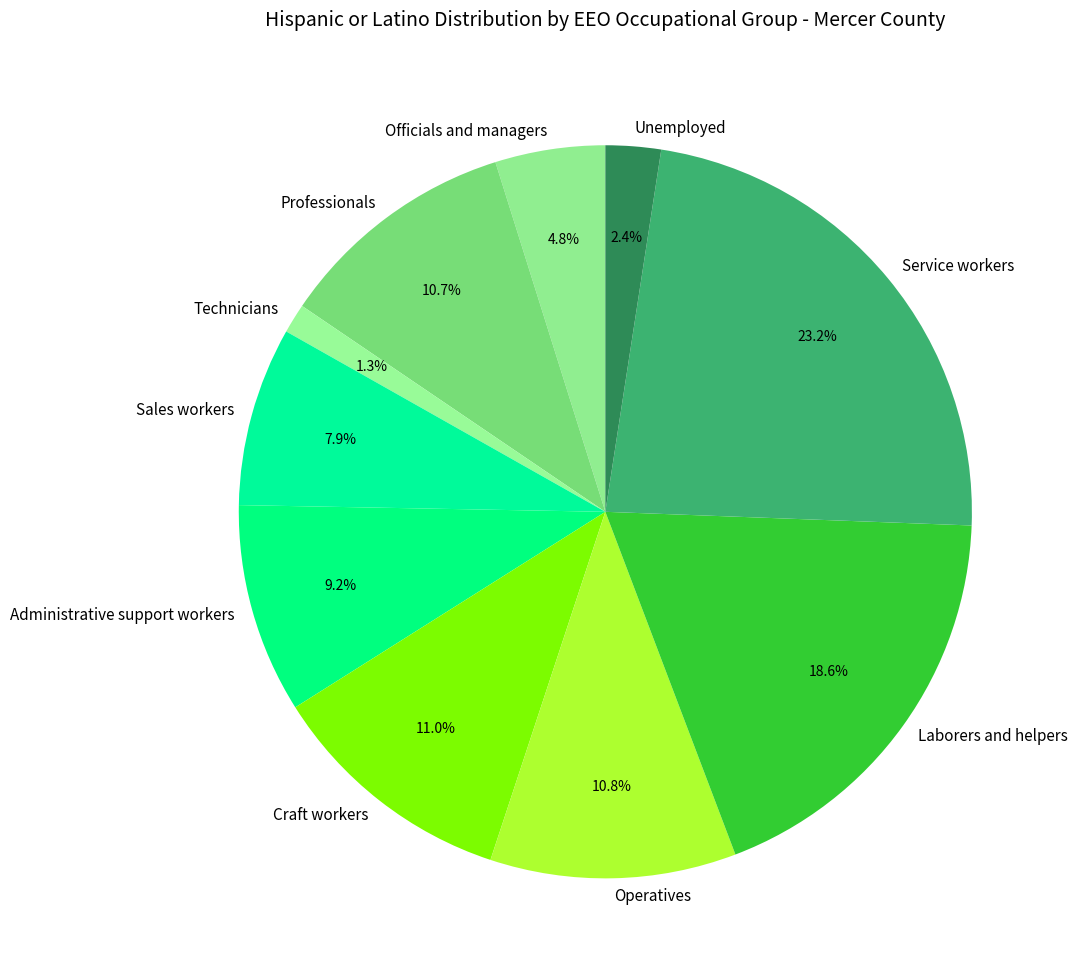

How much of the chart is everything except Craft workers?

89.0%